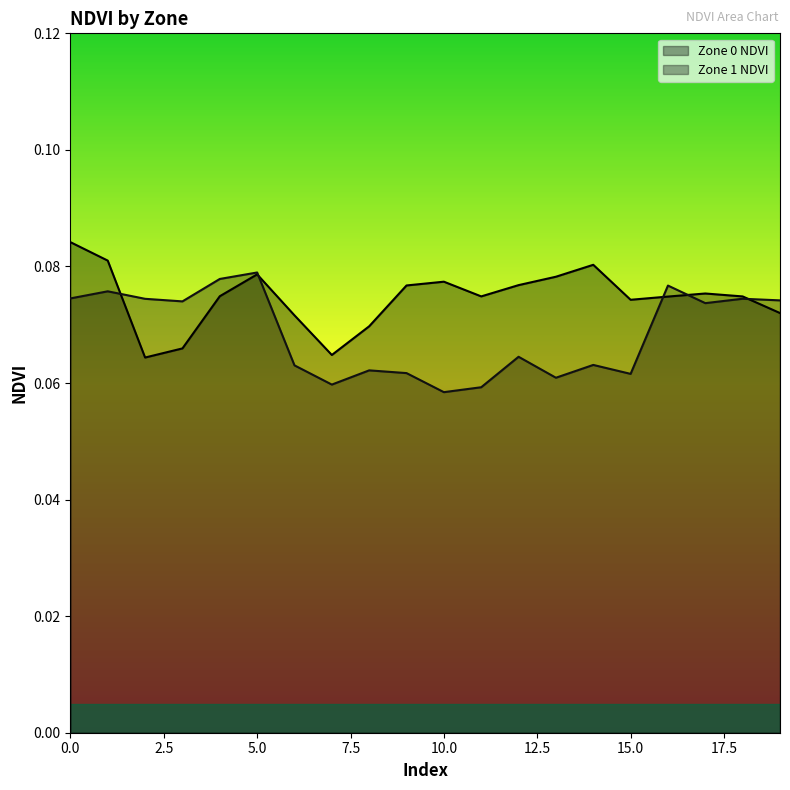

The value of Zone 0 NDVI at 4 is 0.1. True or false?

False